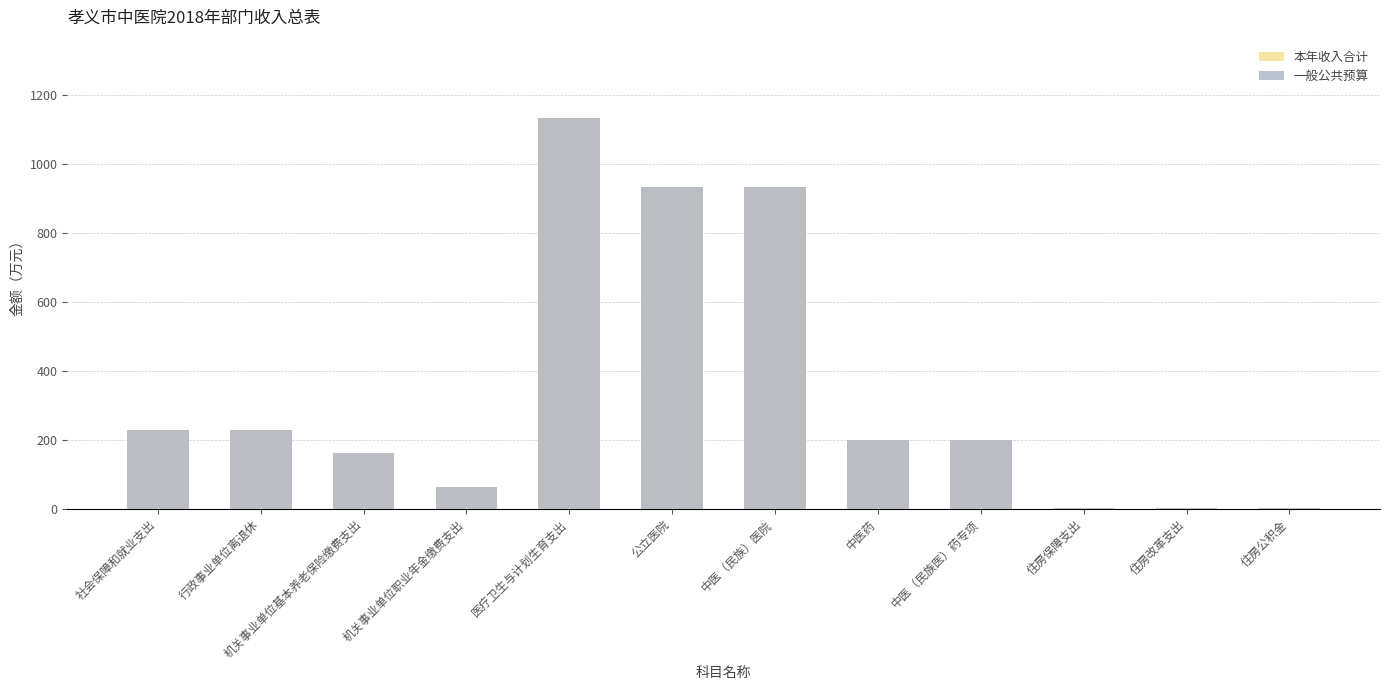

Where does the 一般公共预算 series first go above 200?

社会保障和就业支出